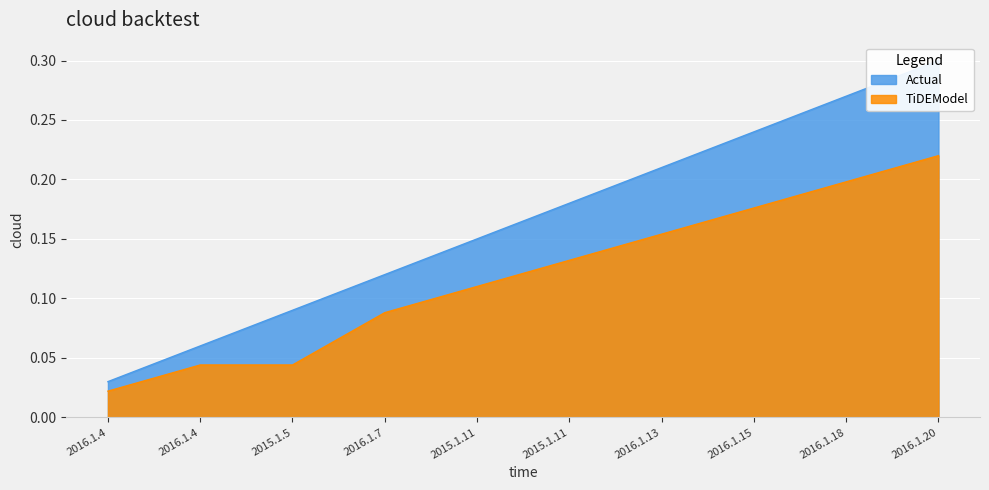

What is the highest value of the TiDEModel series?

0.2